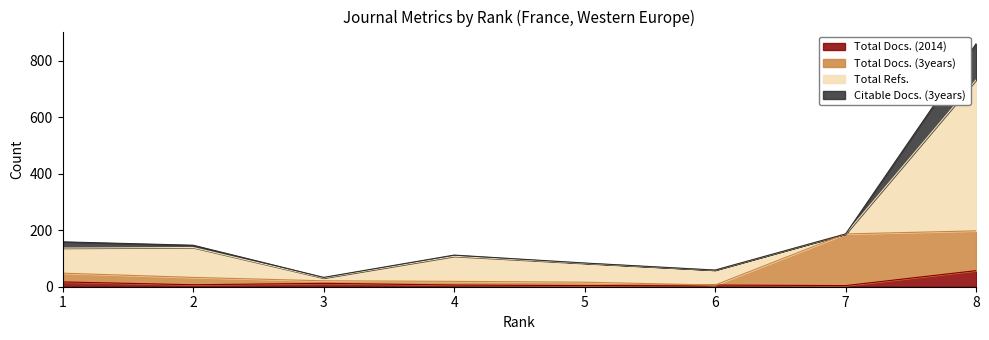

How many interior local valleys does the Total Docs. (2014) series have?

3